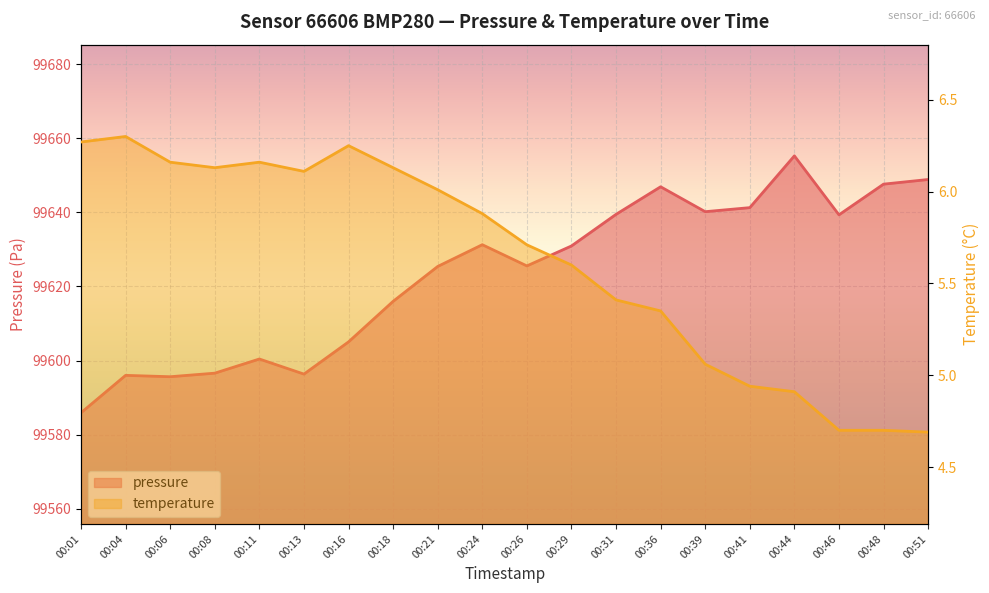

What is the sum of the pressure values at 00:41 and 00:26?

199266.8